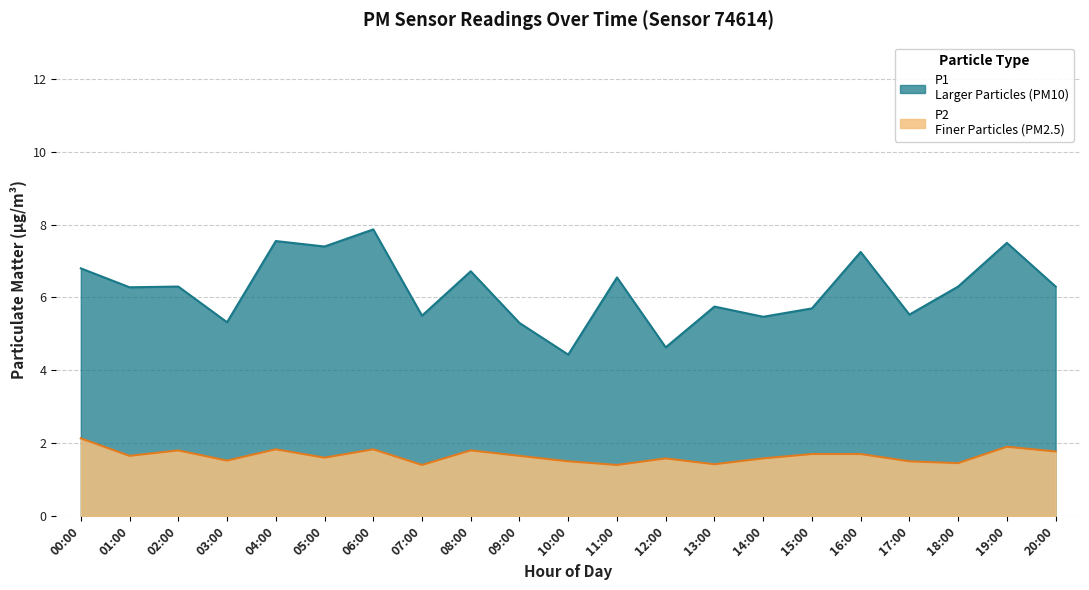

True or false: P2 and P1 intersect in this chart.

False